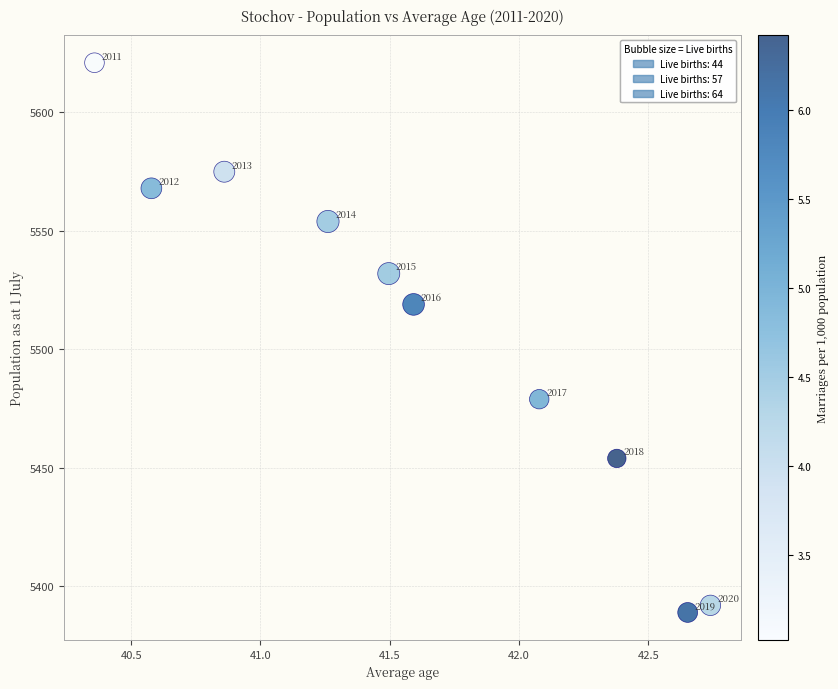

What is the range of Y values (max minus min)?

232